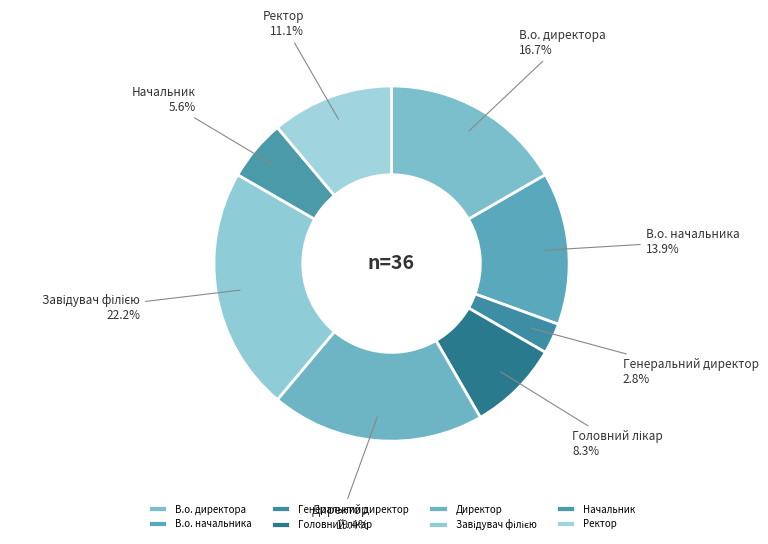

Is there any slice that represents more than half of the pie?

No